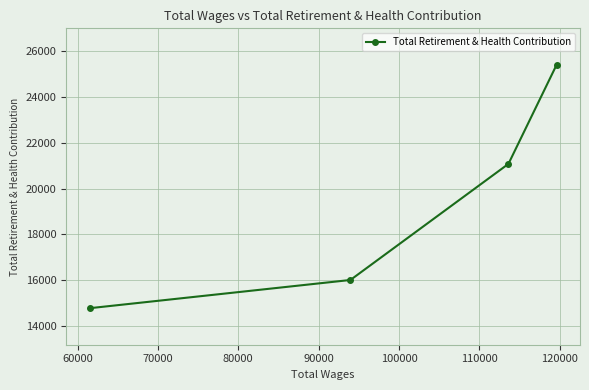

What is the sum of all values?

77261